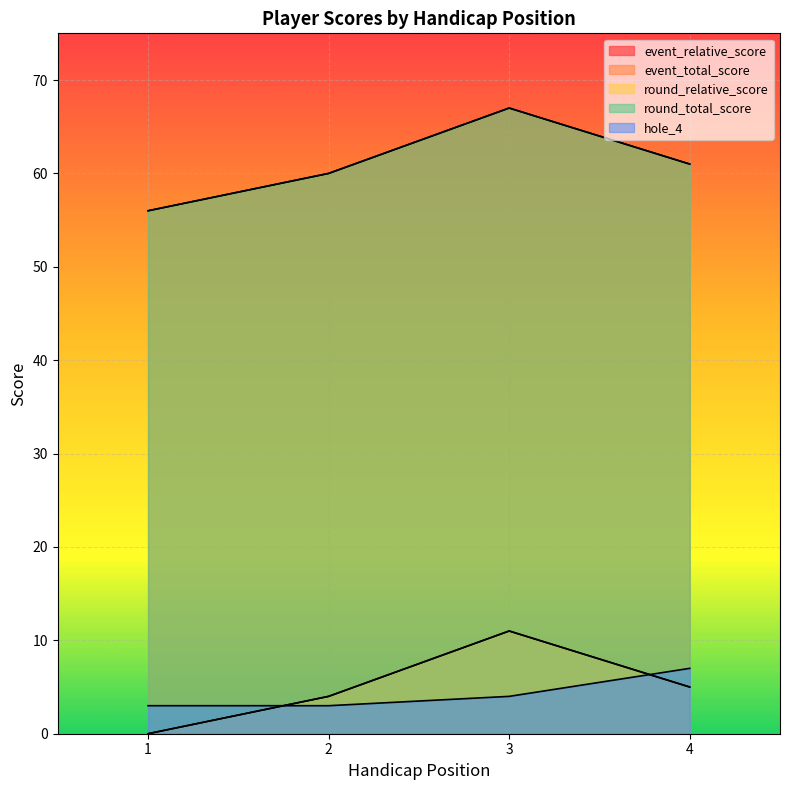

True or false: event_total_score has a value of 67 at 3.

True